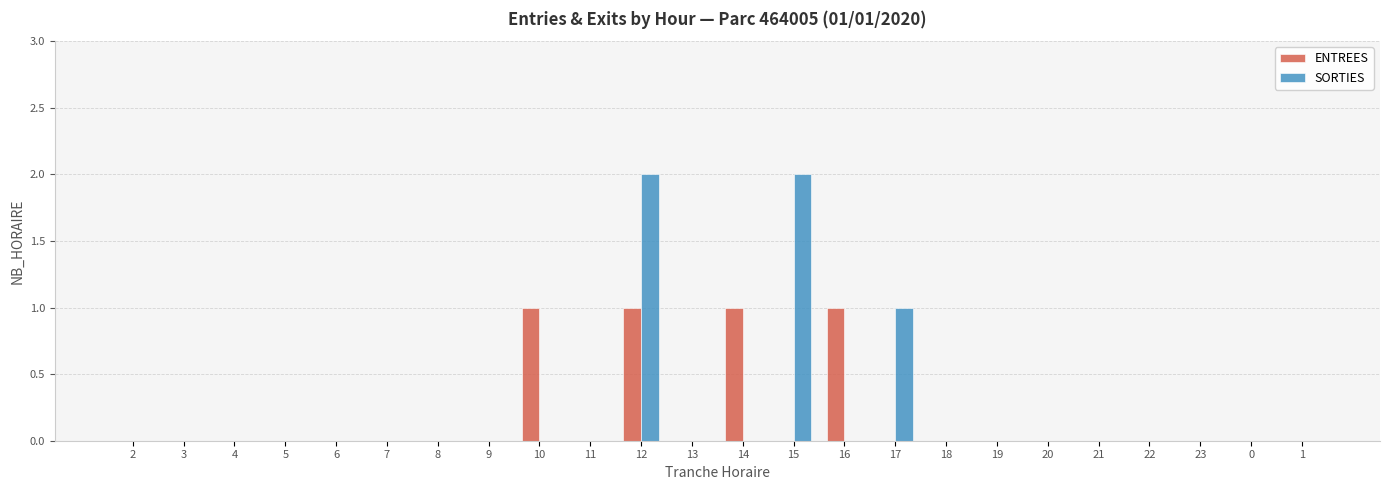

The SORTIES series shows 1 at 4. True or false?

False